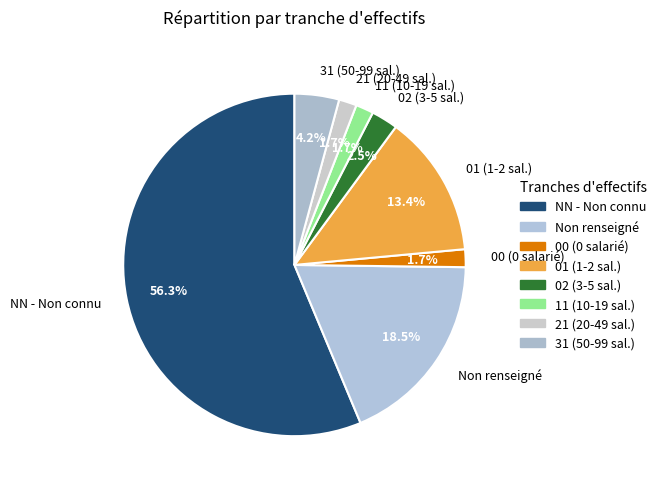

To the nearest percent, what is the difference between the largest and smallest slice percentages?

55%